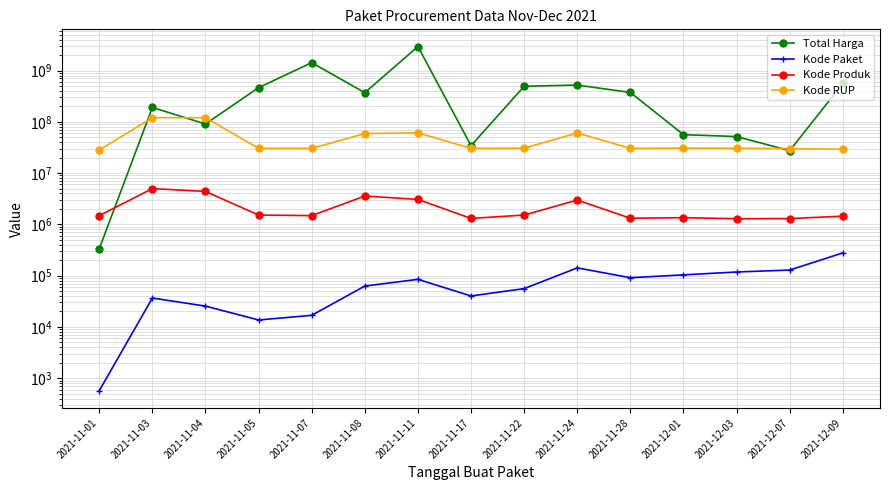

True or false: Kode Paket has a value of 5537 at 2021-11-04.

False